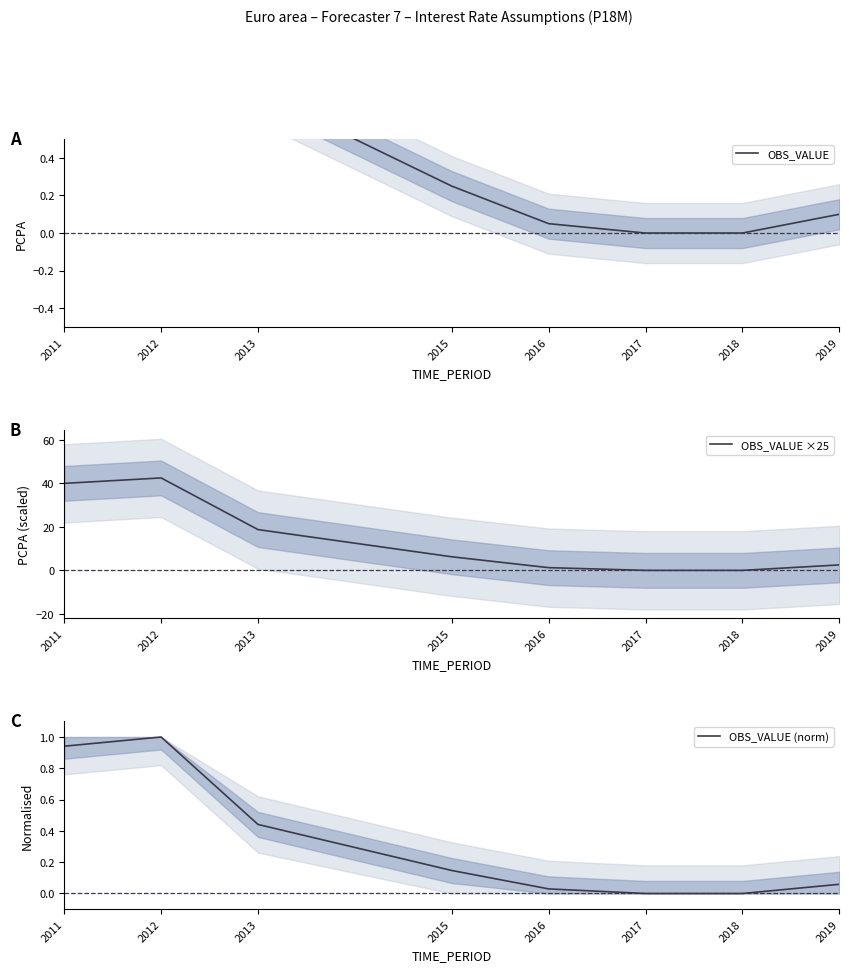

At how many categories does at least one series exceed 11?

3